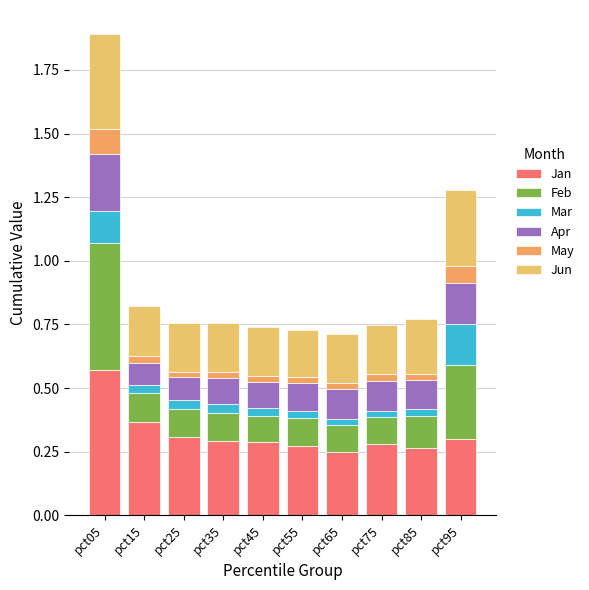

How many series are shown in this chart?

6